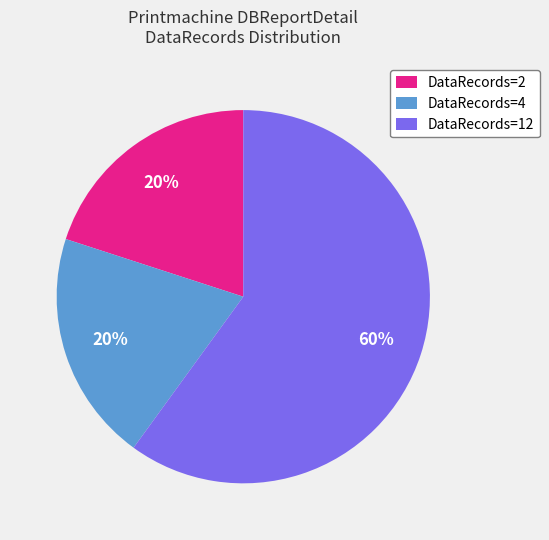

Is it true that DataRecords=4 is 20% of the pie?

True